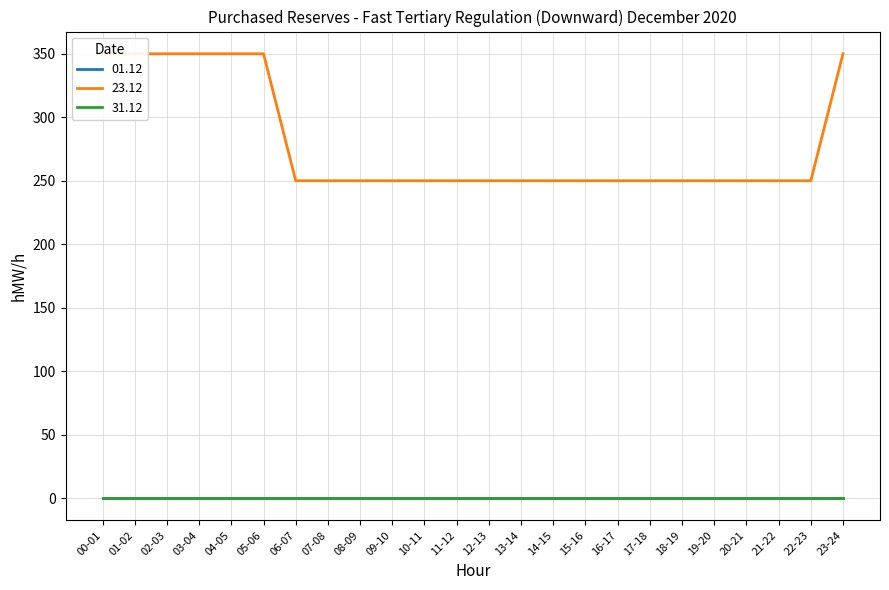

True or false: 01.12 and 31.12 intersect in this chart.

False